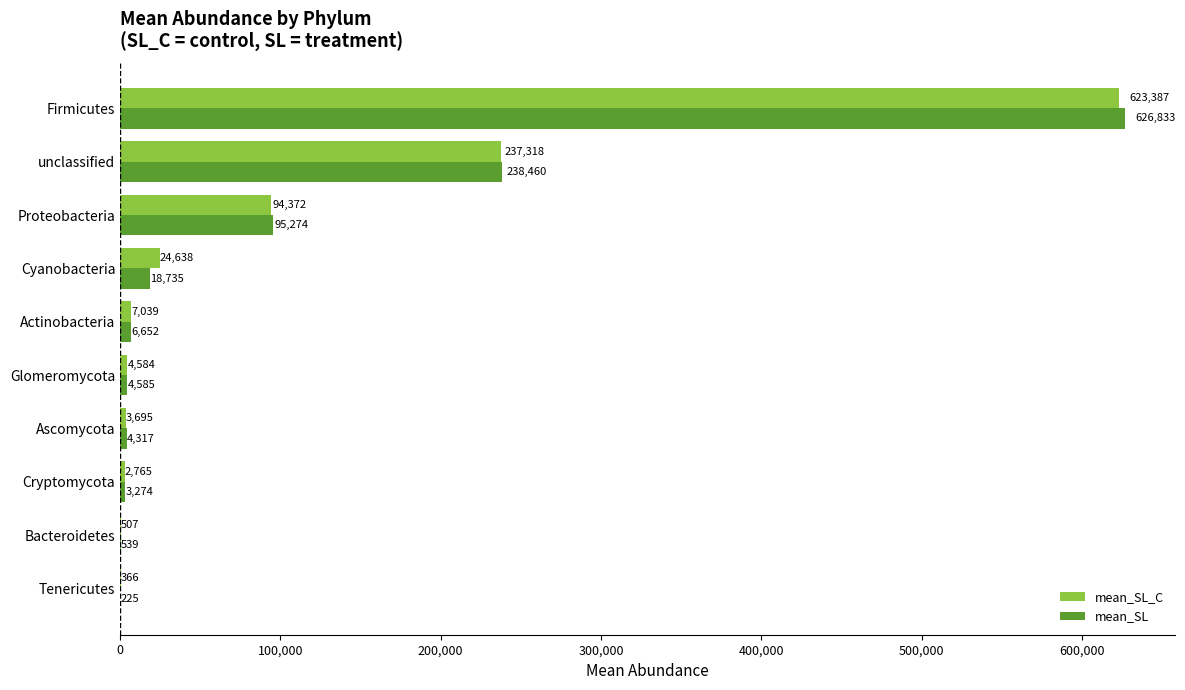

What is the greatest value displayed?

626832.9